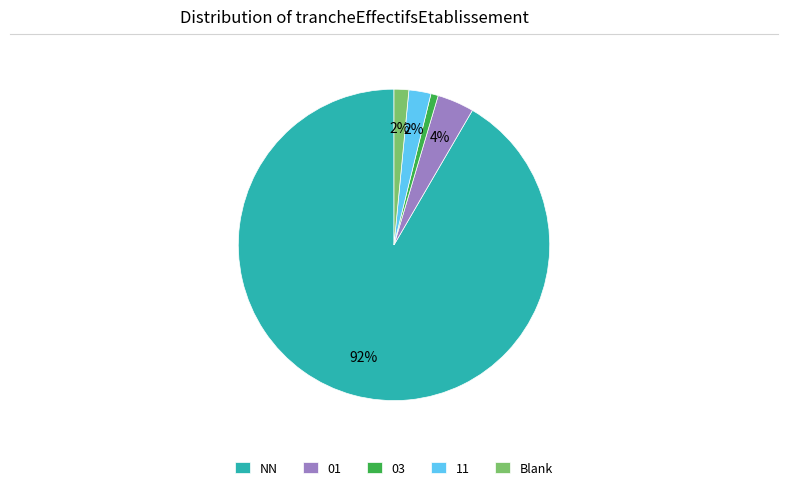

Which slice is the largest?

NN